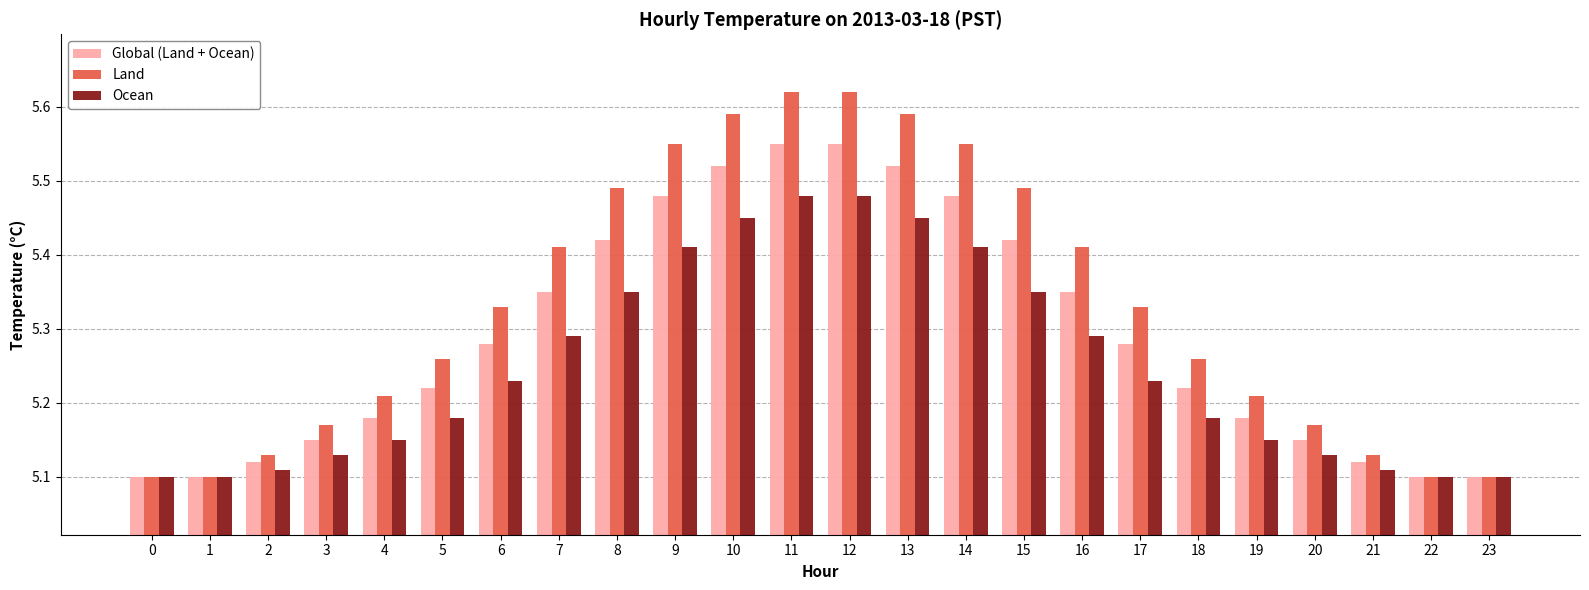

List the series in order of their peak value, lowest first.

Ocean, Global (Land + Ocean), Land